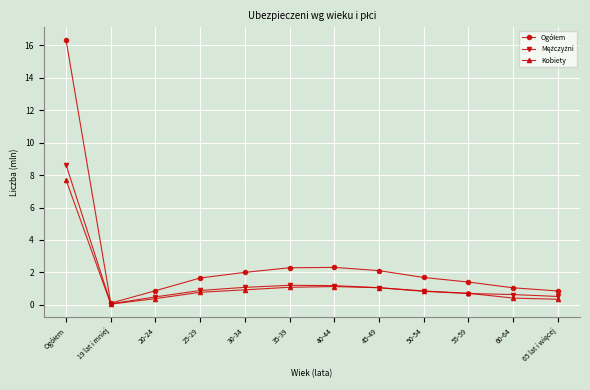

What is the total value across all series at 30-34?

4.0